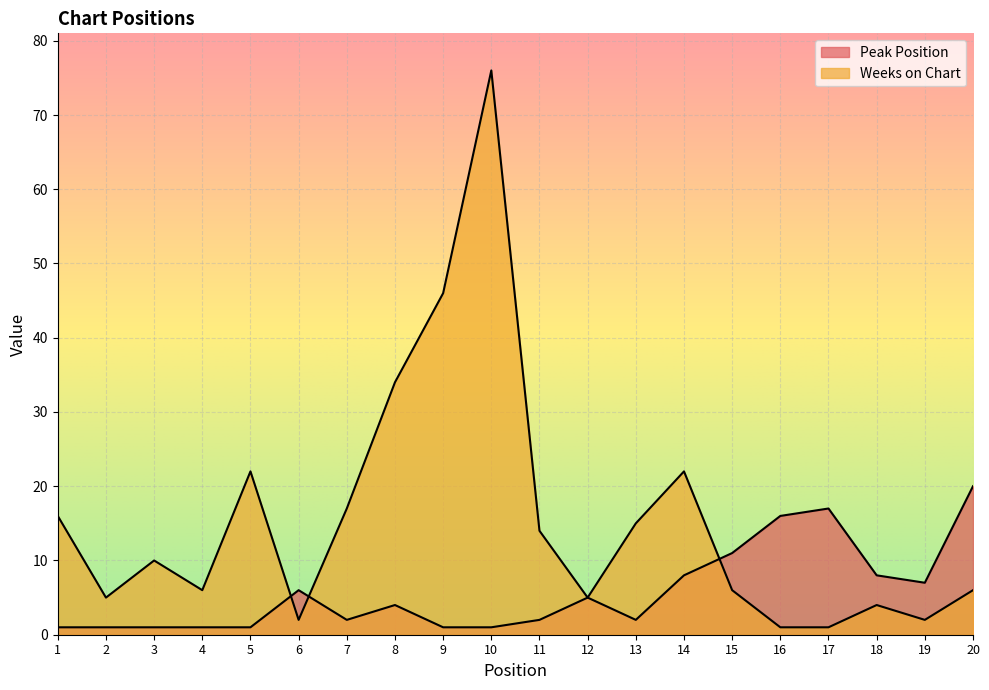

How many intersections are there between Weeks on Chart and Peak Position?

3